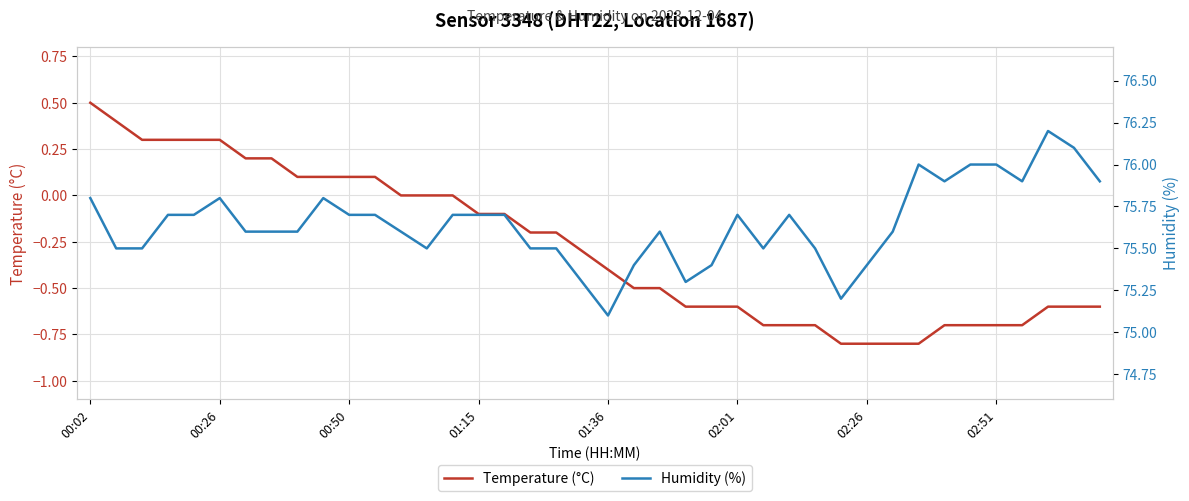

At which label does Temperature (°C) reach its peak?

00:02